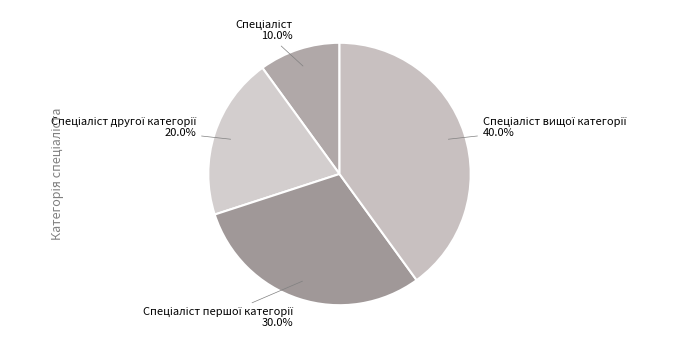

What is the smallest slice in the pie chart?

Спеціаліст